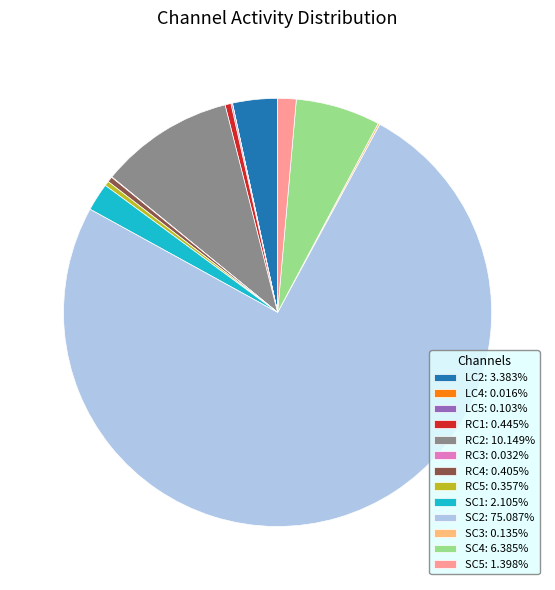

Is there any slice that represents more than half of the pie?

Yes